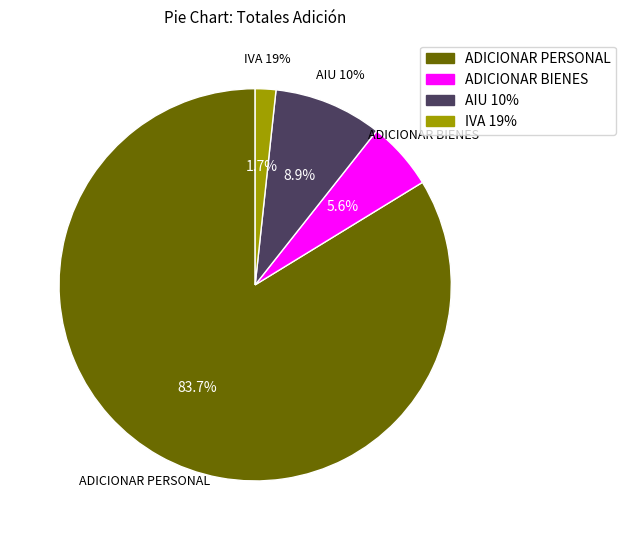

Does ADICIONAR PERSONAL represent more than half of the total?

Yes